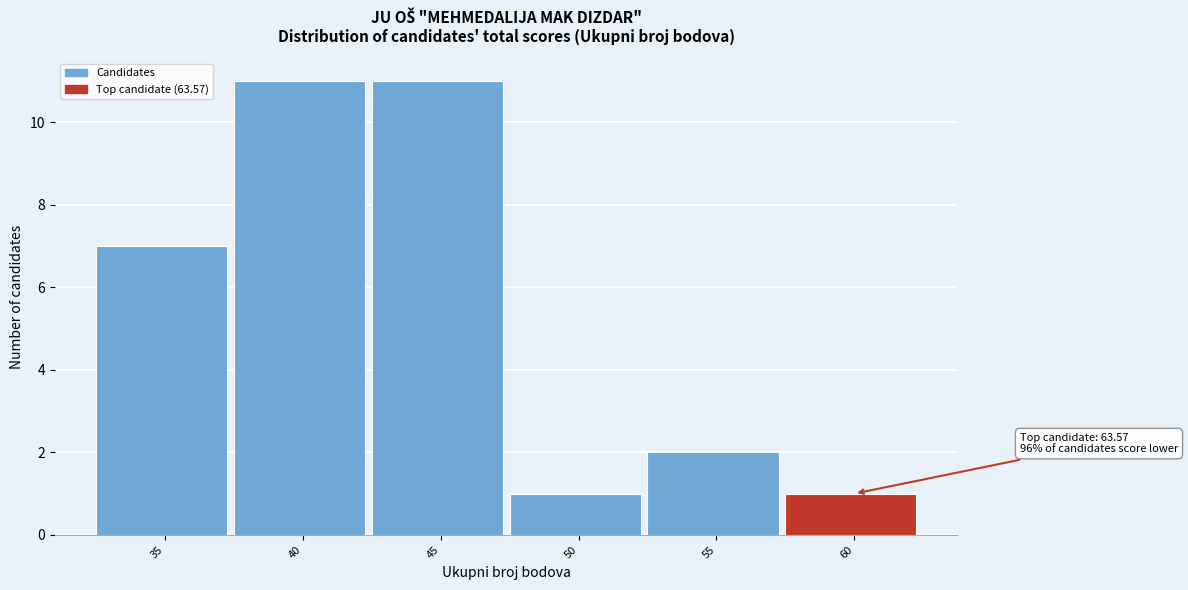

Reading left to right, extract all data points from this chart.

7	11	11	1	2	1